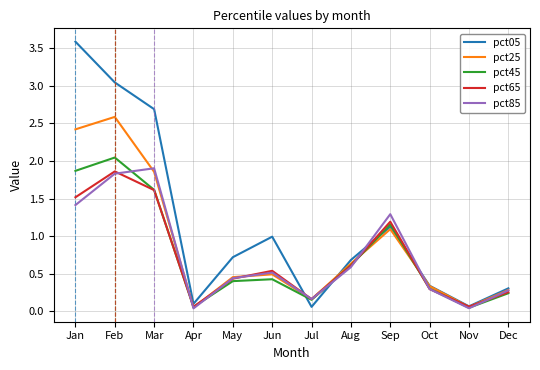

Which series changed the most between May and Jun?

pct05